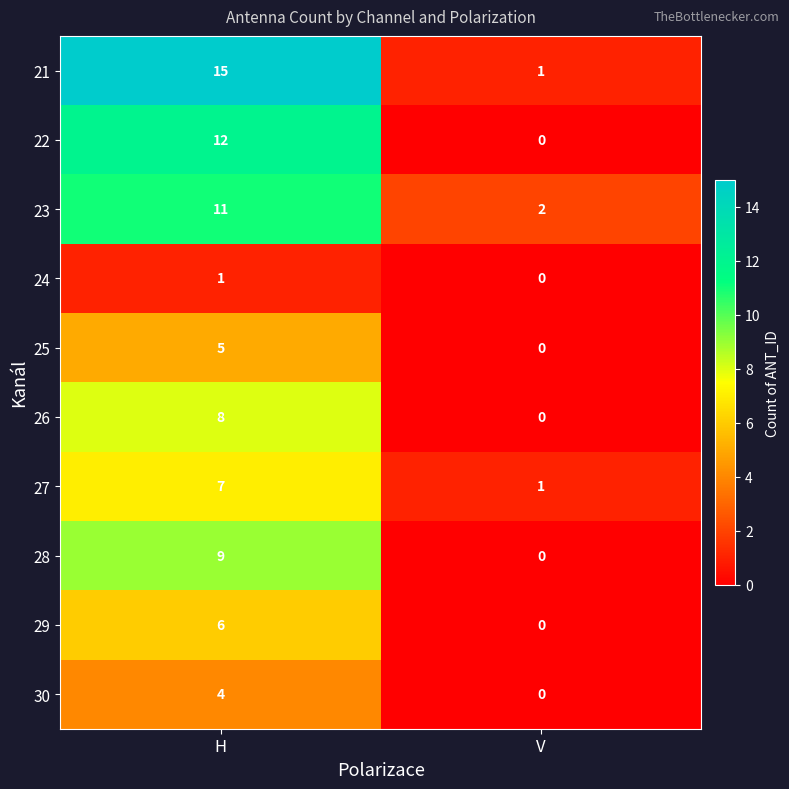

What is the greatest value displayed?

15